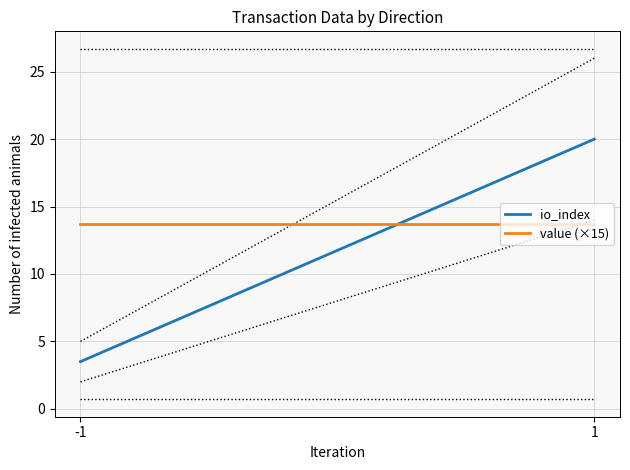

The value of value (×15) at -1 is 13.7. True or false?

True